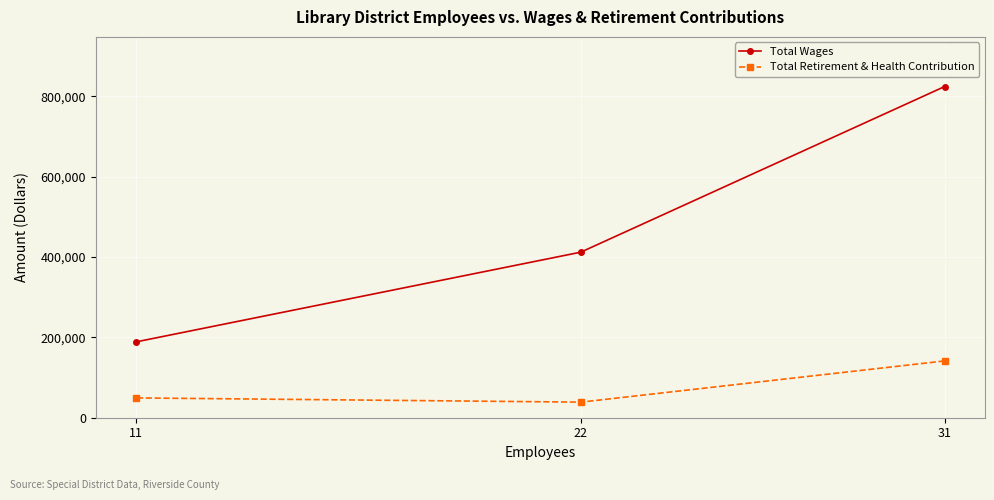

What is the difference between the second highest and minimum values in the Total Retirement & Health Contribution series?

10494